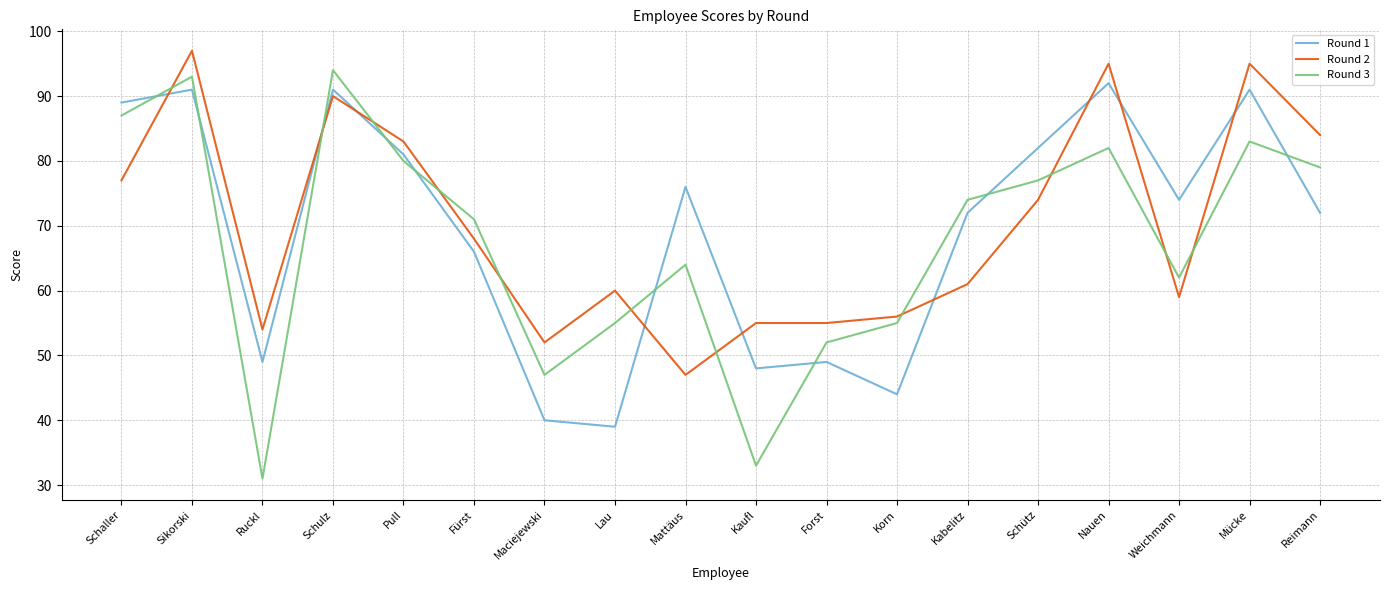

Rank the series at Schaller from lowest to highest value.

Round 2, Round 3, Round 1